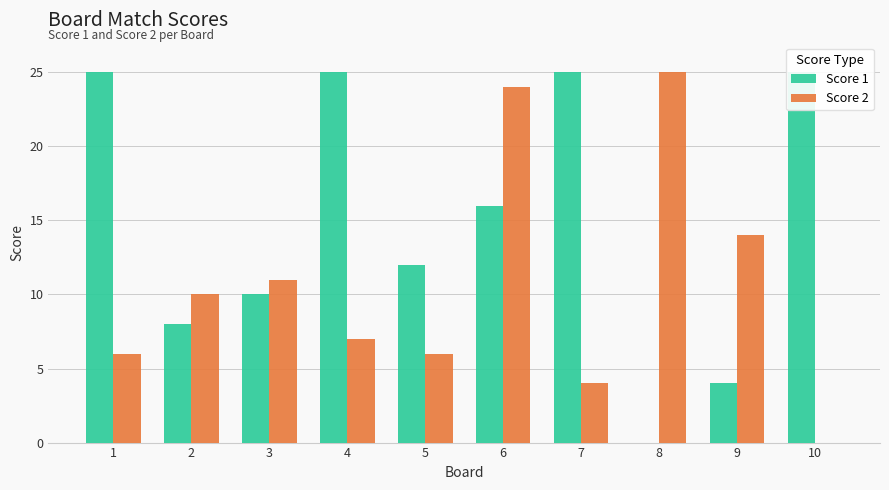

How many distinct data groups are displayed?

2